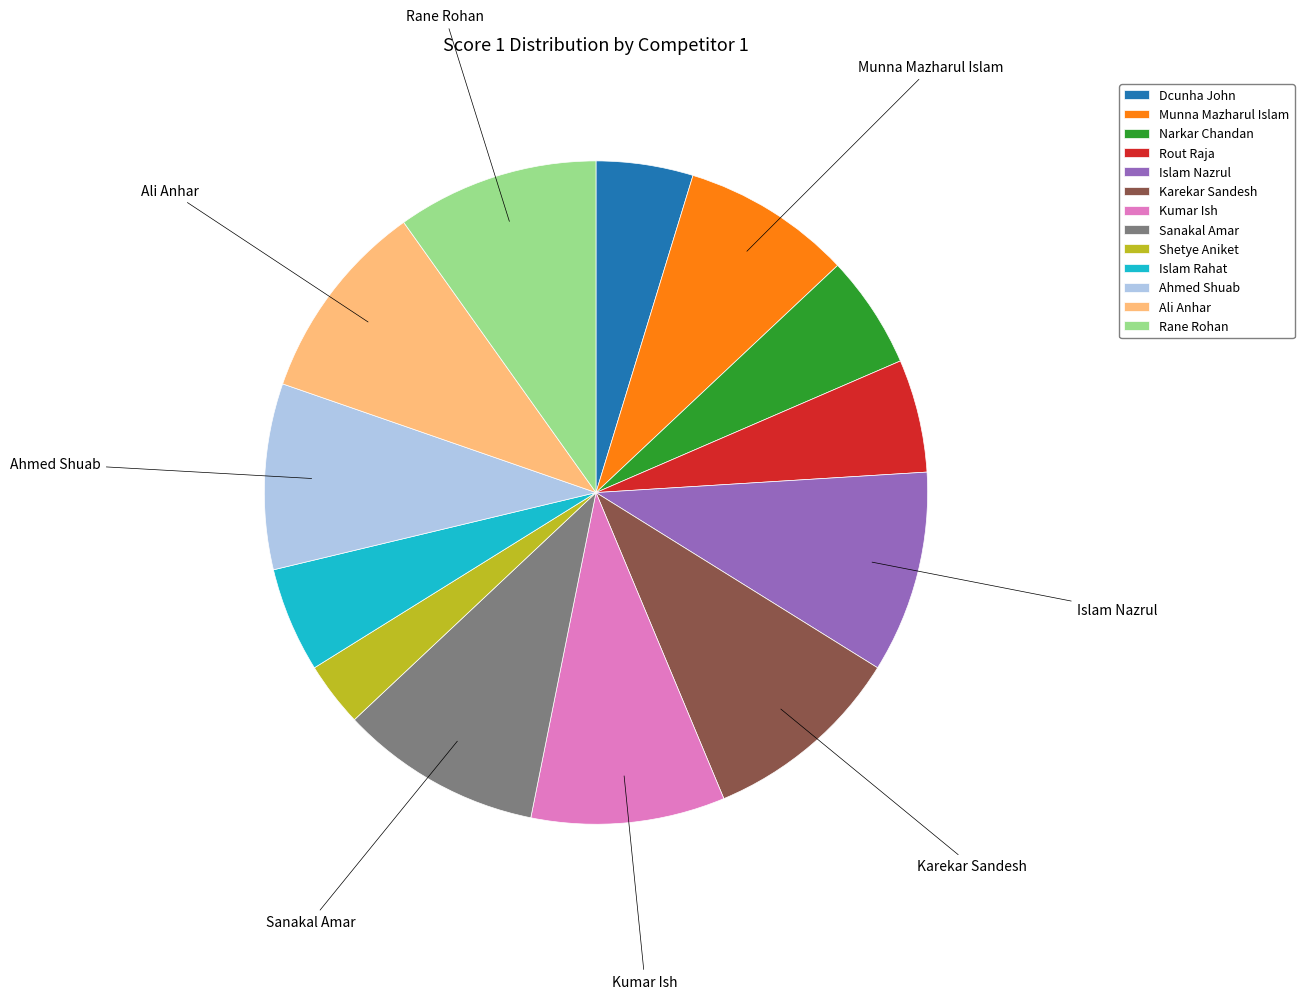

Which has a higher value, Rout Raja or Shetye Aniket?

Rout Raja